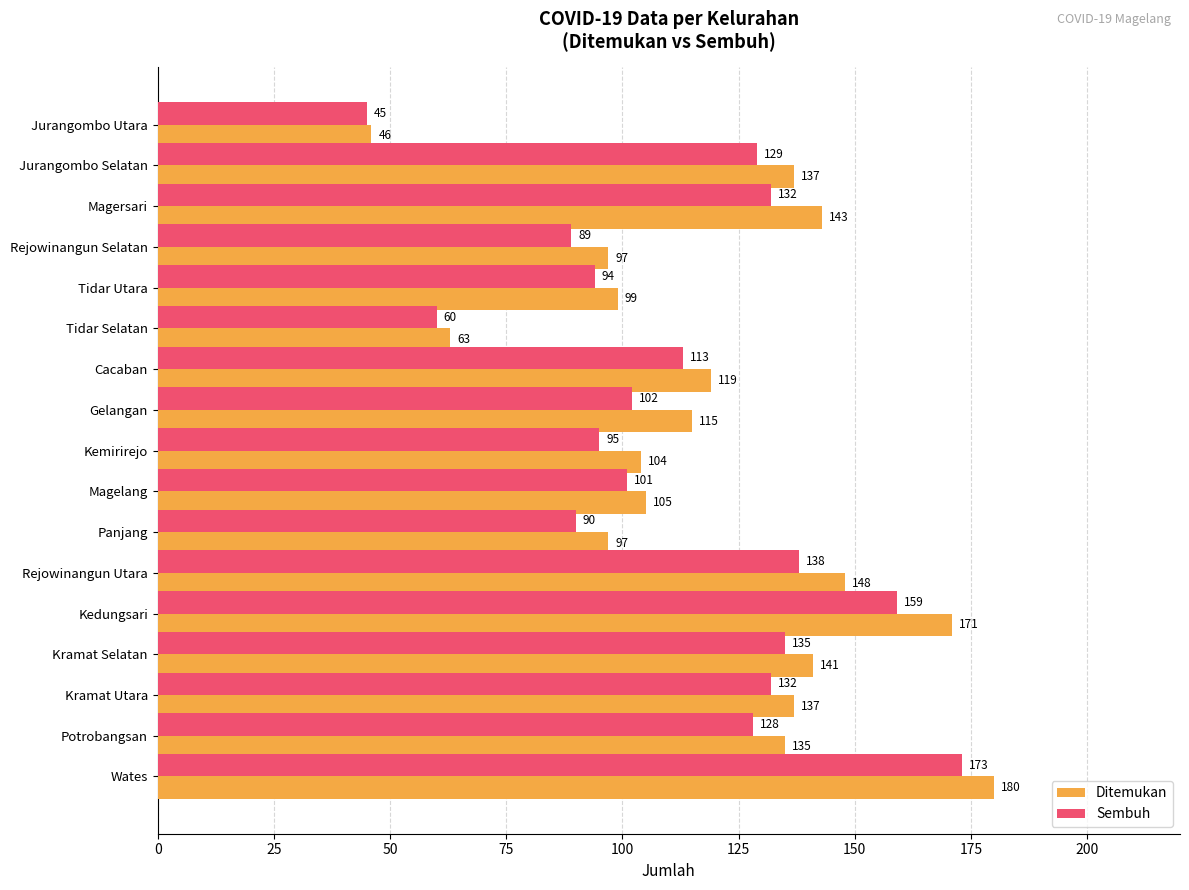

At which label is Ditemukan closest to 113?

Gelangan